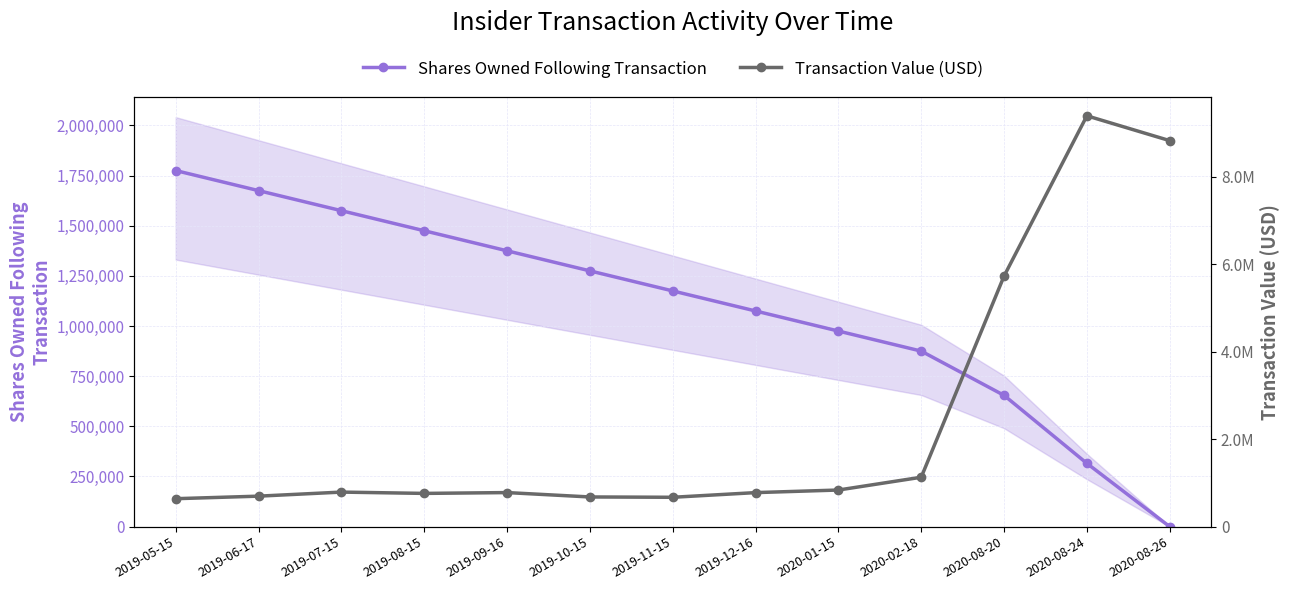

How many lines are shown in the chart?

2